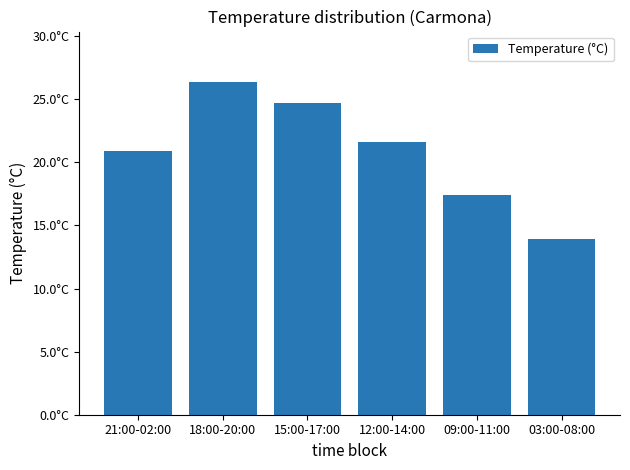

What is the average value?

20.8